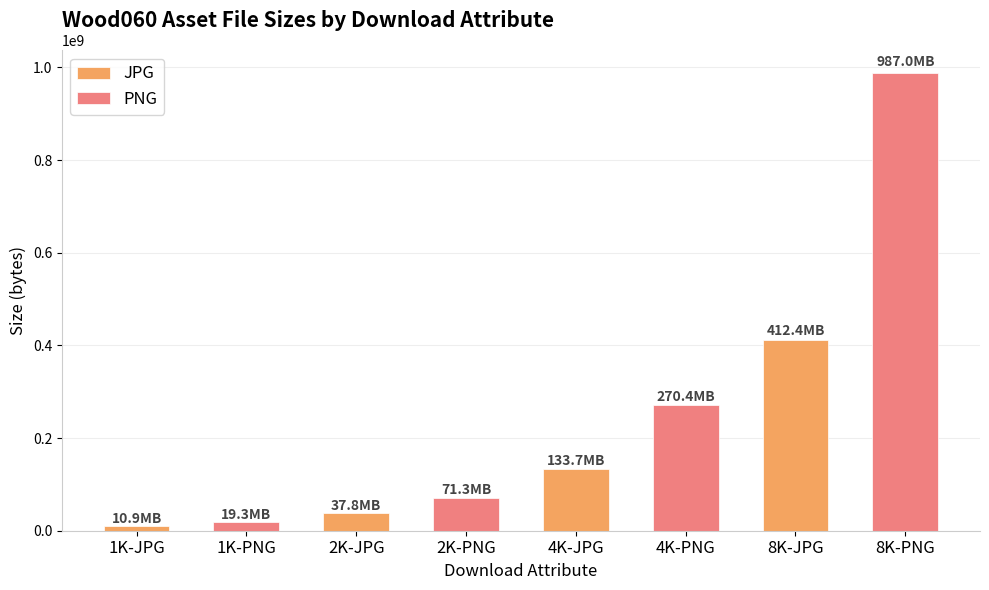

Rank the series at 2K-JPG from highest to lowest value.

PNG, JPG